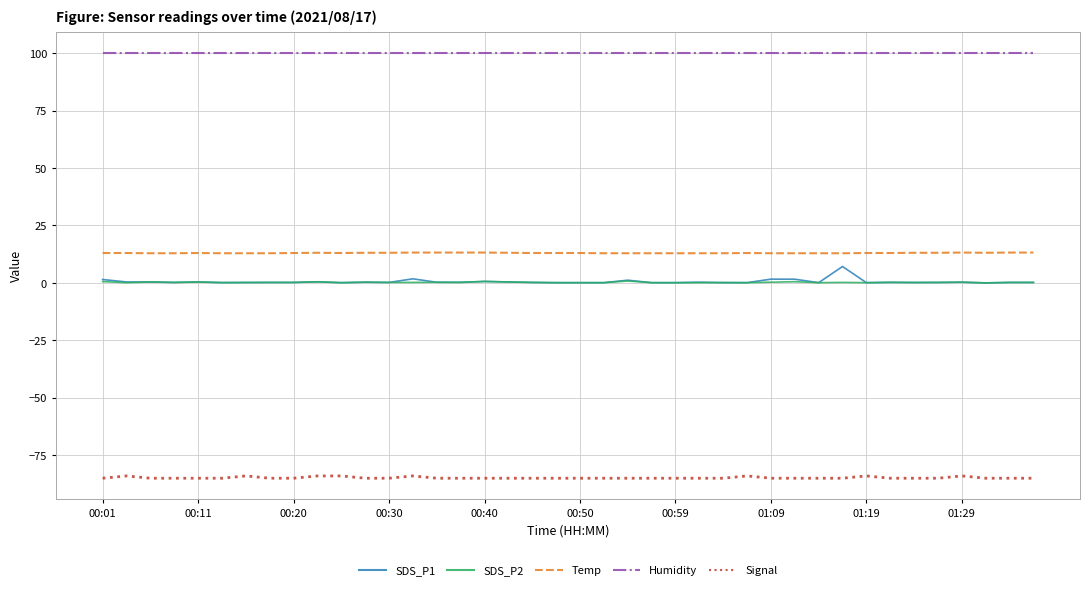

Which series has the largest total across all categories?

Humidity